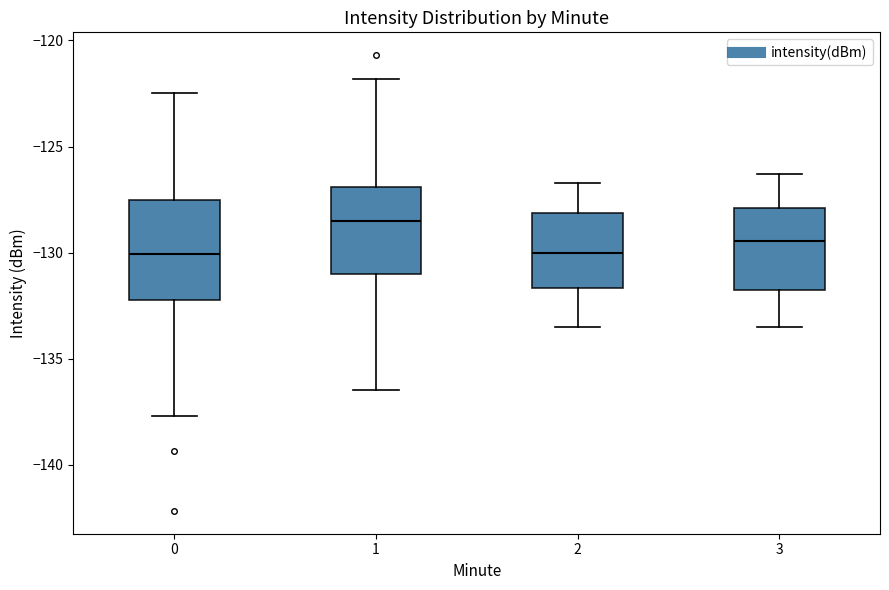

Reading left to right, read every box against the y-axis: the position of its median line, the range the box covers, and the ends of its whiskers. The values are not printed on the chart, so give them approximately, as read against the axis.

0: median -130.0, box -132.0 to -127.5, whiskers -137.5 to -122.5
1: median -128.5, box -131.0 to -127.0, whiskers -136.5 to -122.0
2: median -130.0, box -131.5 to -128.0, whiskers -133.5 to -126.5
3: median -129.5, box -131.5 to -128.0, whiskers -133.5 to -126.5